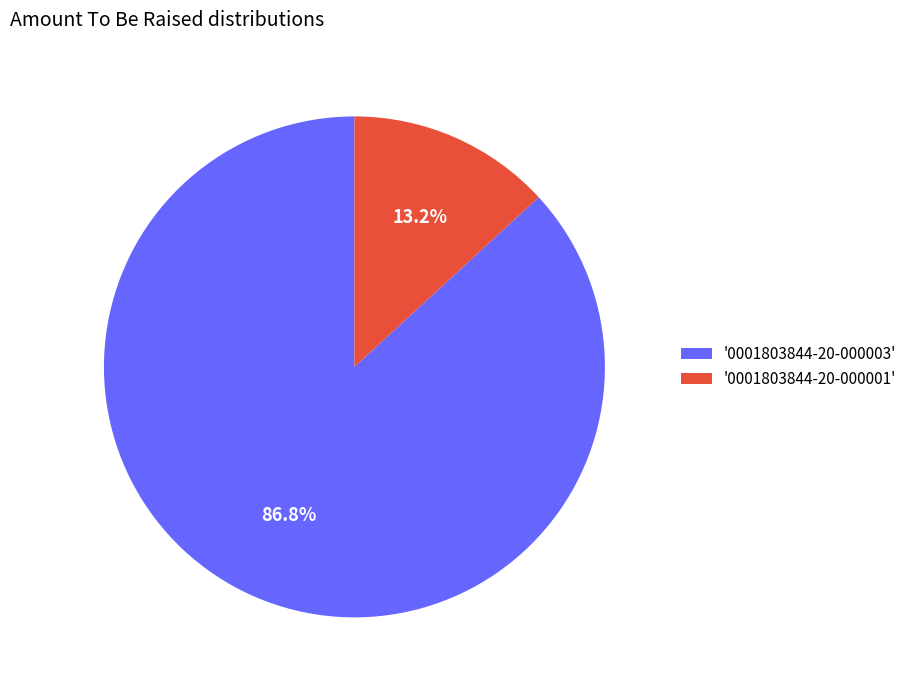

Which category has the biggest portion of the pie?

'0001803844-20-000003'